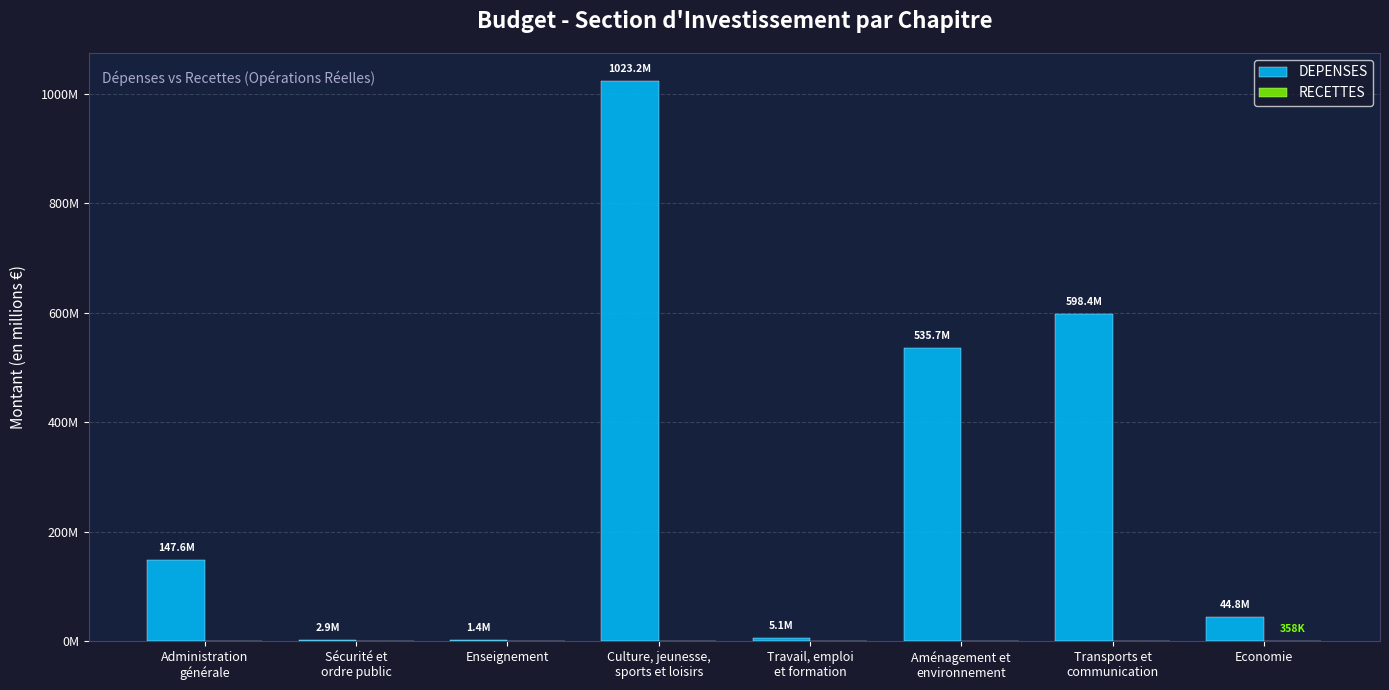

Does the chart contain stacked bars?

No